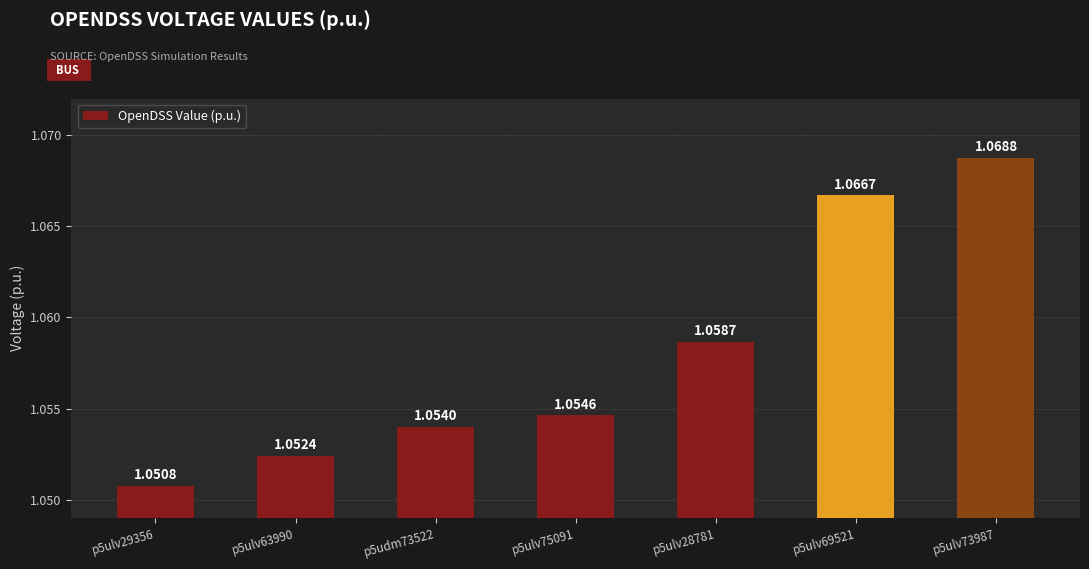

Rank the categories by value from lowest to highest.

p5ulv29356, p5ulv63990, p5udm73522, p5ulv75091, p5ulv28781, p5ulv69521, p5ulv73987